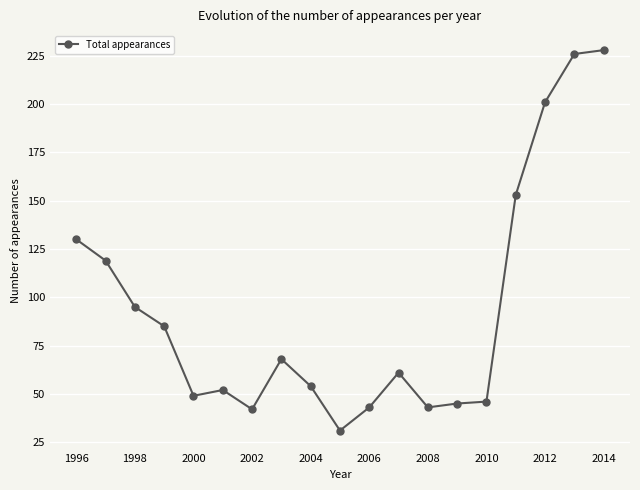

What is the value of the 7th point from the left?

42